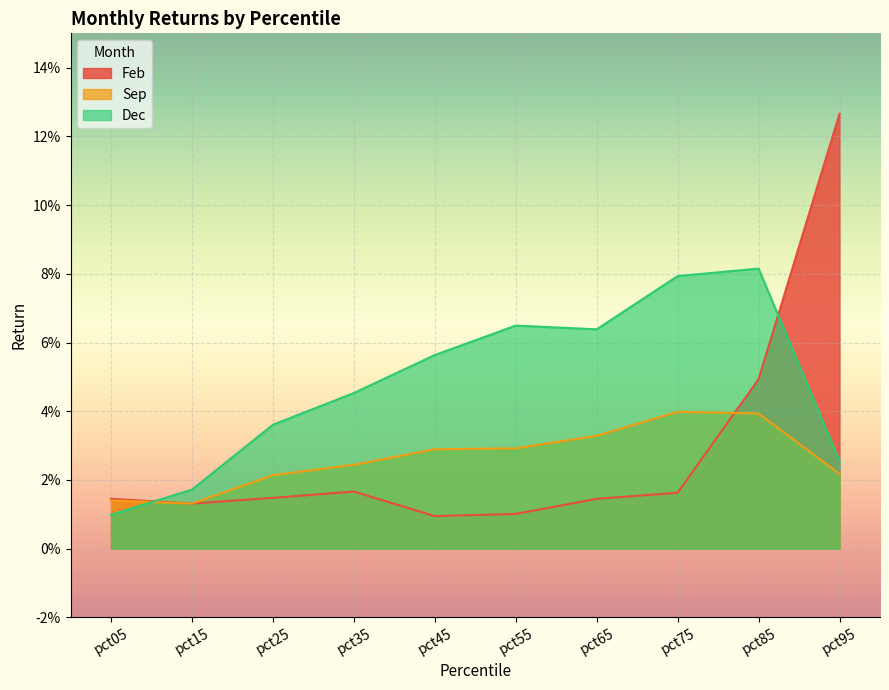

Which series has the largest total across all categories?

Dec